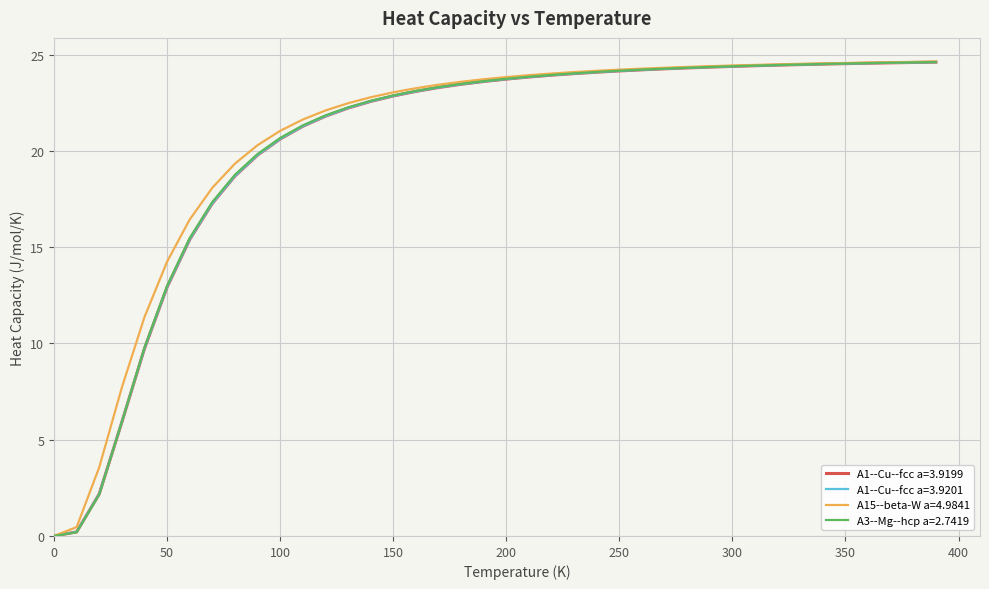

How many positive values does the A1--Cu--fcc a=3.9201 series have?

39